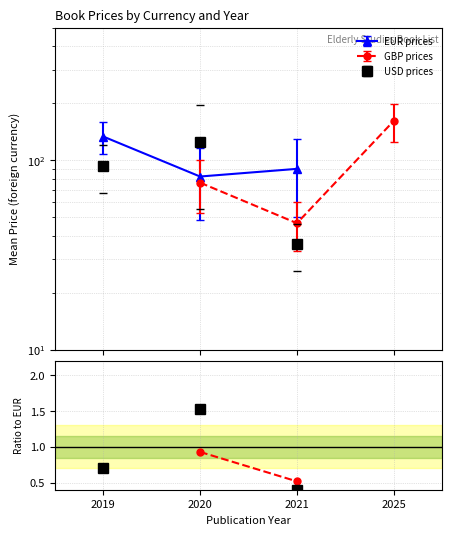

The value of GBP/EUR ratio at 2021 is 0.7. True or false?

False